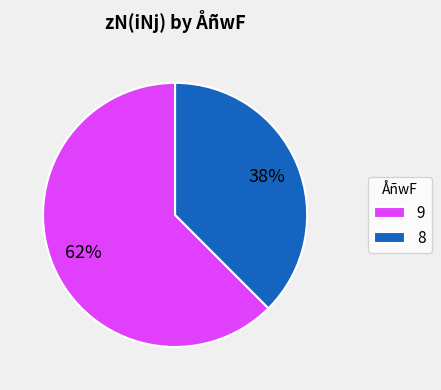

What percentage is the 9 slice, to the nearest percent?

62%